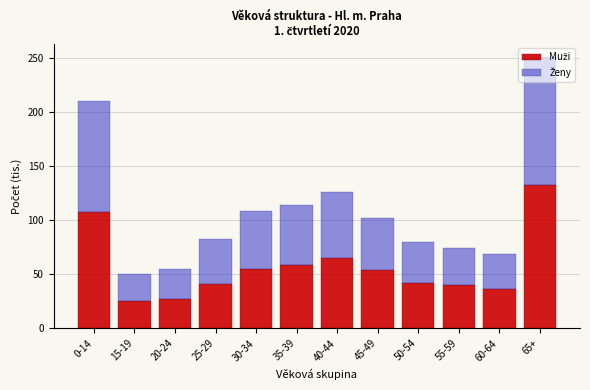

At which category is the sum across all series the highest?

65+